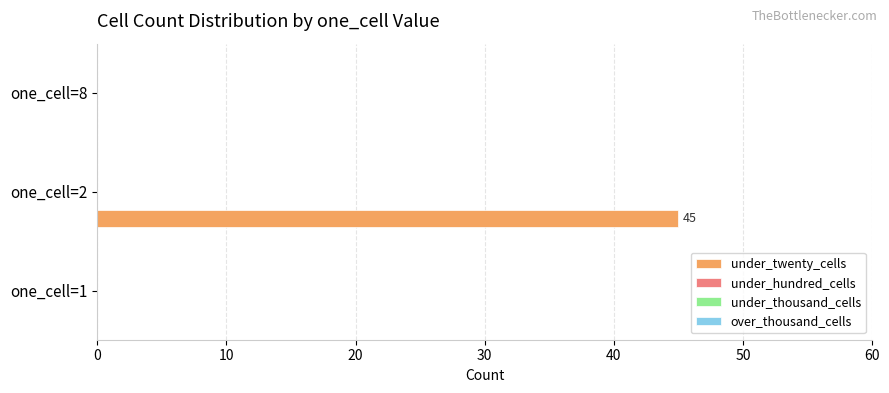

What is the maximum value shown in the chart?

45